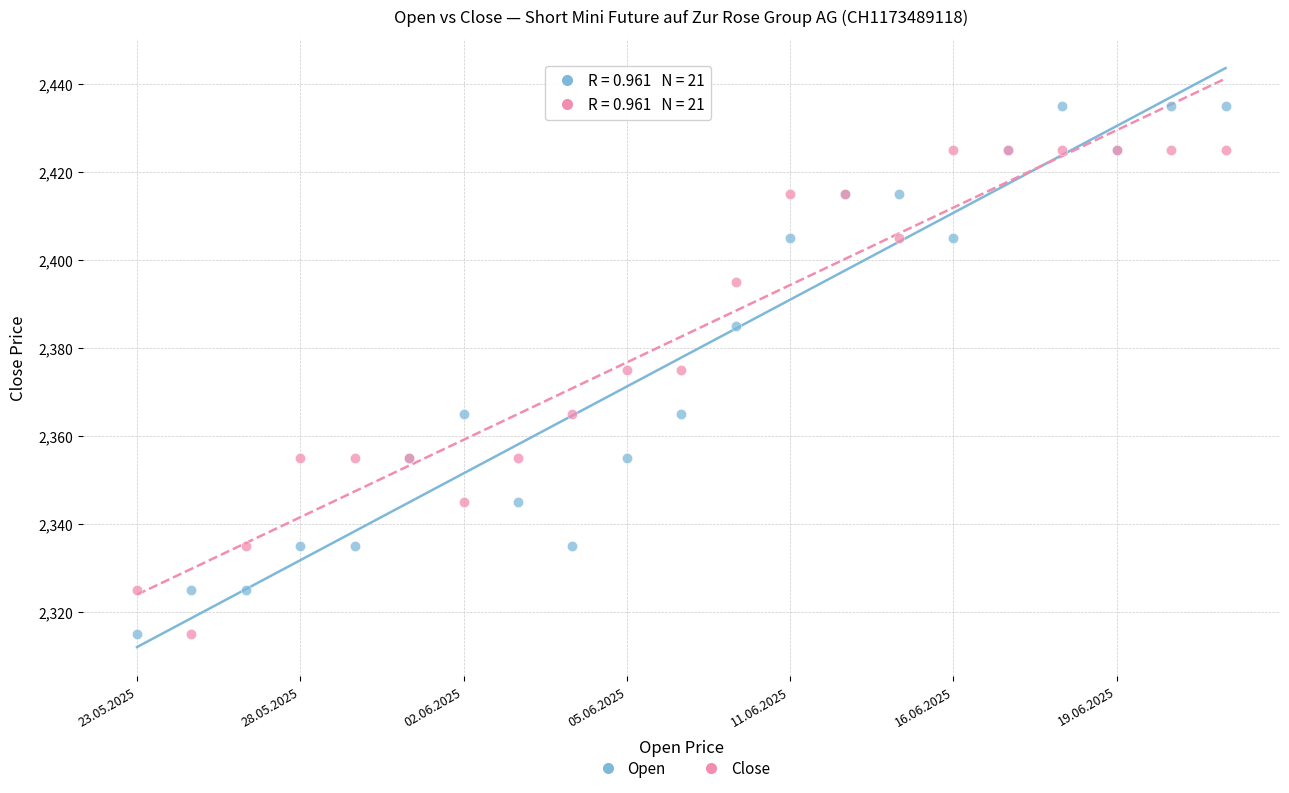

Which series contains the highest Y value?

Open